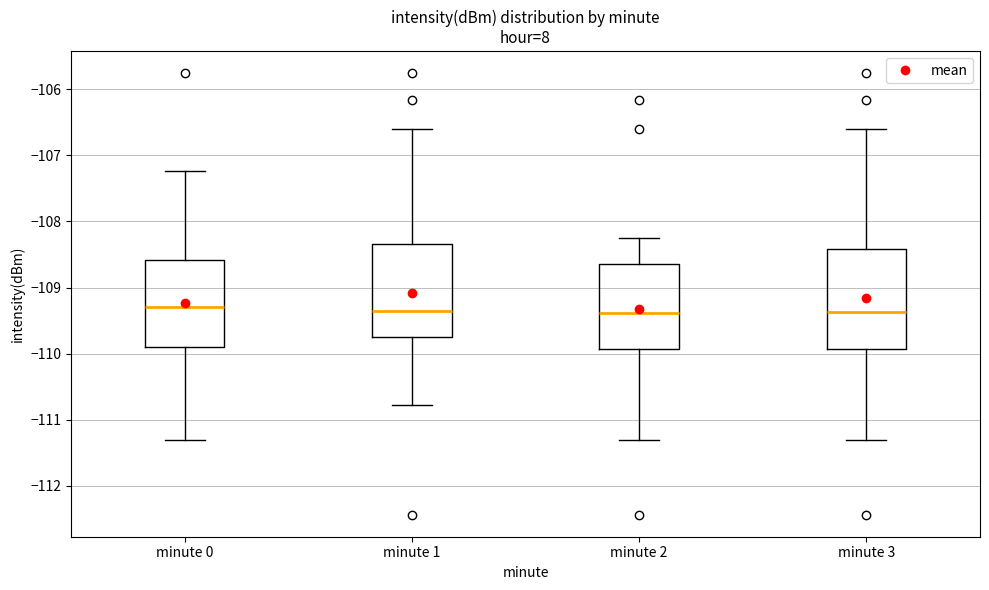

Where is the lower edge of the box for minute 1 on the y-axis? The values are not printed on the chart, so give them approximately, as read against the axis.

-109.7